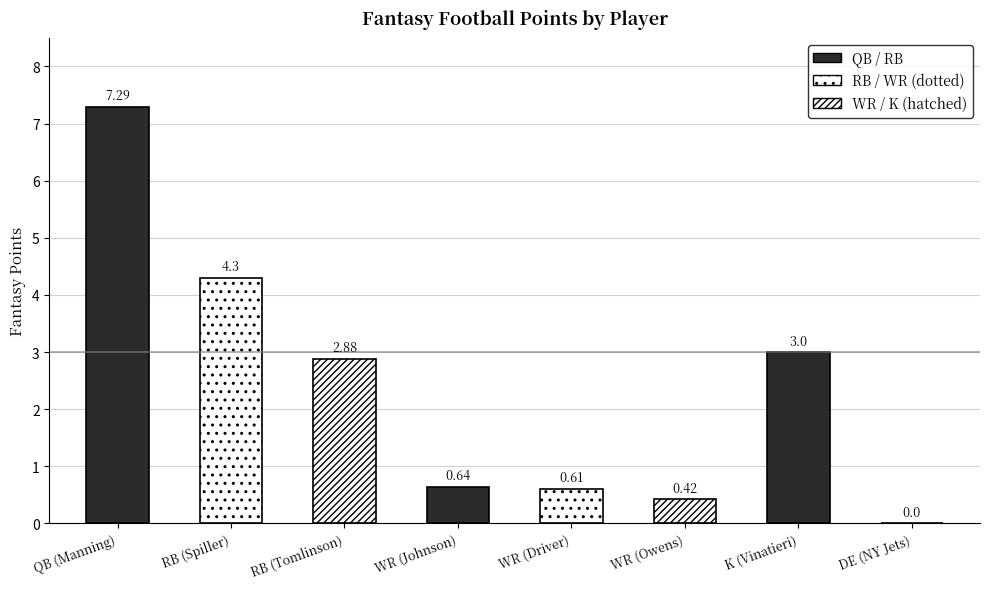

What is the approximate value at WR (Driver)?

0.6